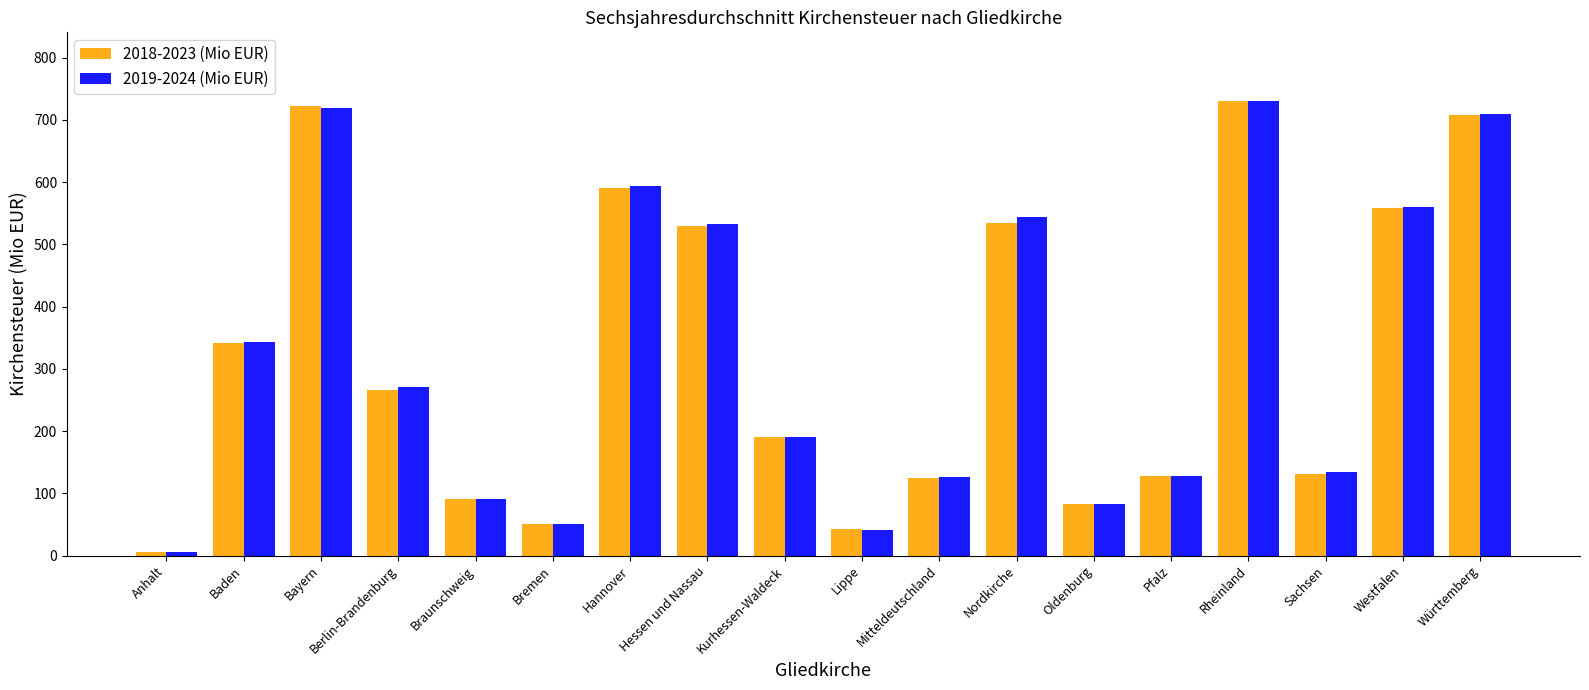

What is the total value across all series at Mitteldeutschland?

251.3